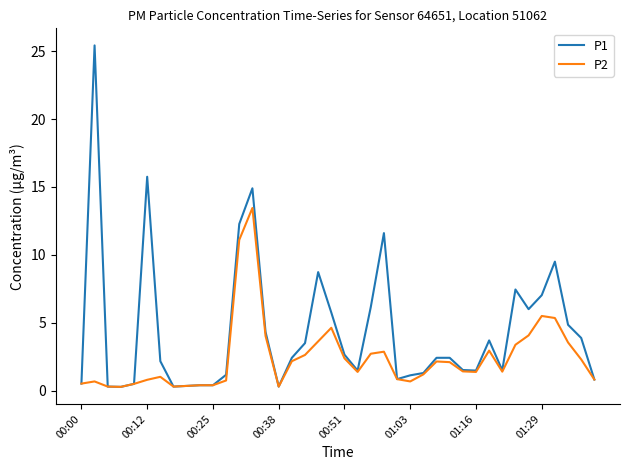

Which series has the largest total across all categories?

P1